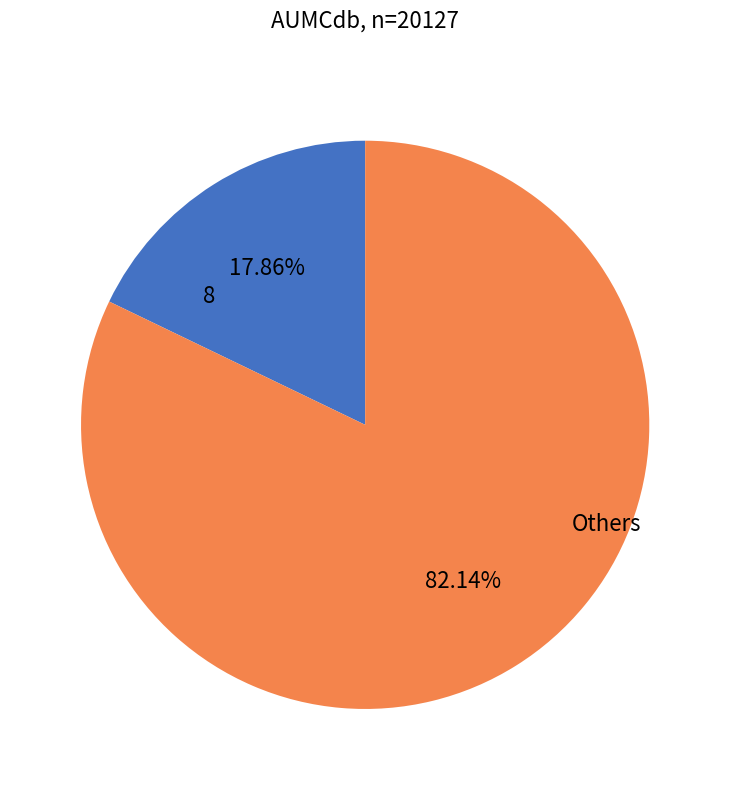

Does any single category account for the majority?

Yes